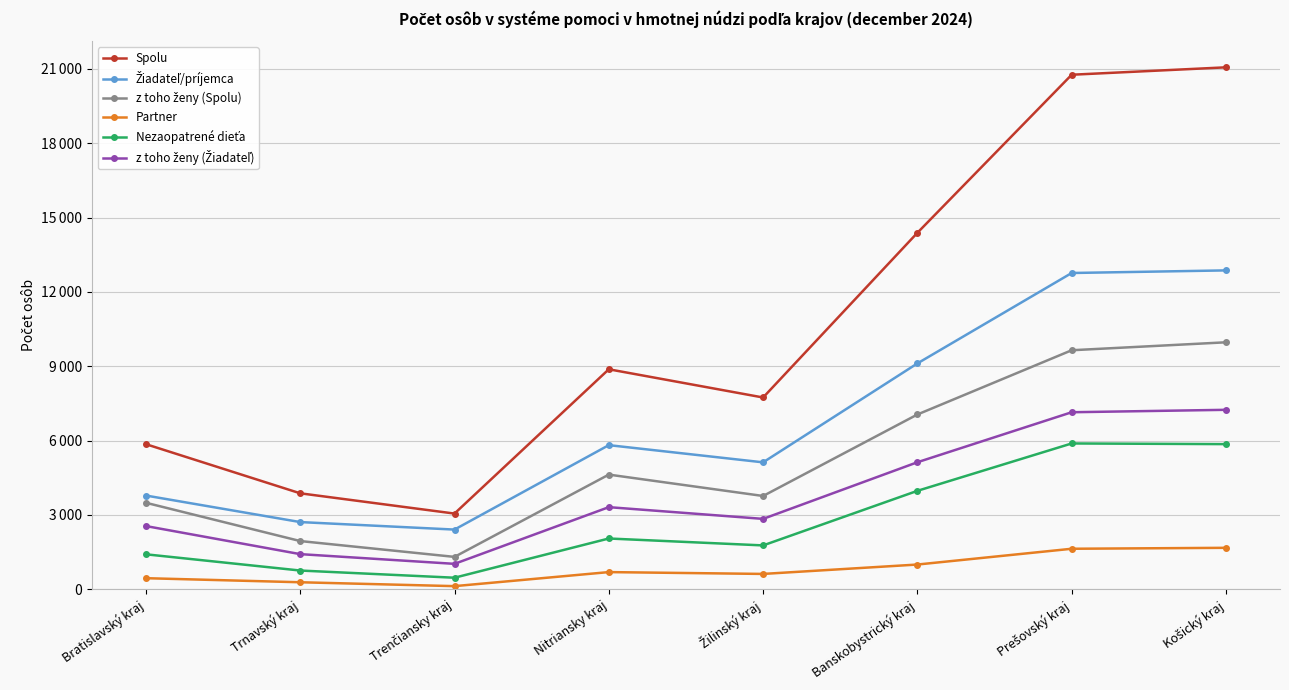

Reading left to right, extract all data points from this chart.

Spolu: 5857	3874	3056	8880	7741	14389	20768	21067
Žiadateľ/príjemca: 3784	2713	2410	5818	5124	9117	12766	12871
z toho ženy (Spolu): 3492	1947	1308	4629	3766	7055	9648	9969
Partner: 448	284	127	694	620	999	1636	1674
Nezaopatrené dieťa: 1412	757	467	2050	1771	3974	5886	5859
z toho ženy (Žiadateľ): 2552	1419	1027	3315	2842	5128	7146	7244